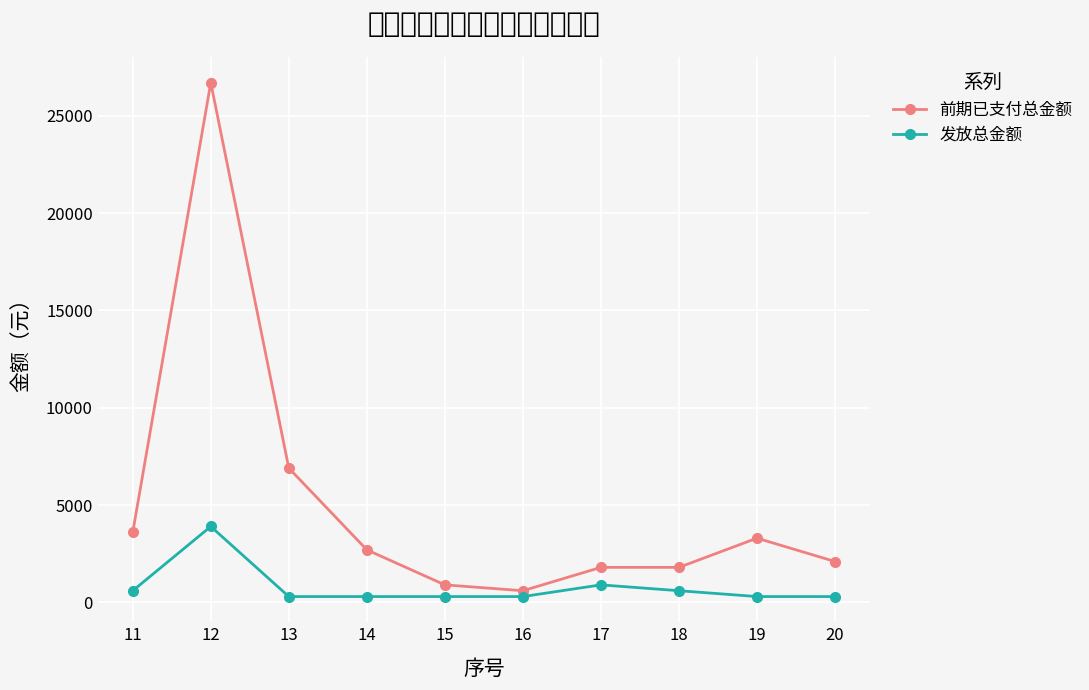

At which label is 前期已支付总金额 closest to 13650?

13